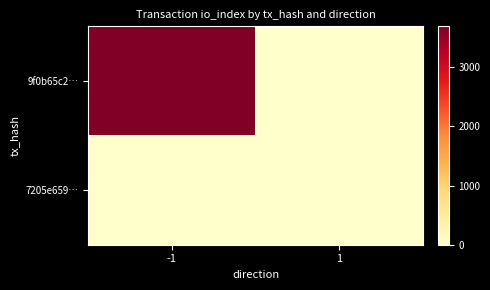

Reading right to left, transcribe all the data shown in this chart.

9f0b65c2…: 1=0	-1=3688
7205e659…: 1=11	-1=0